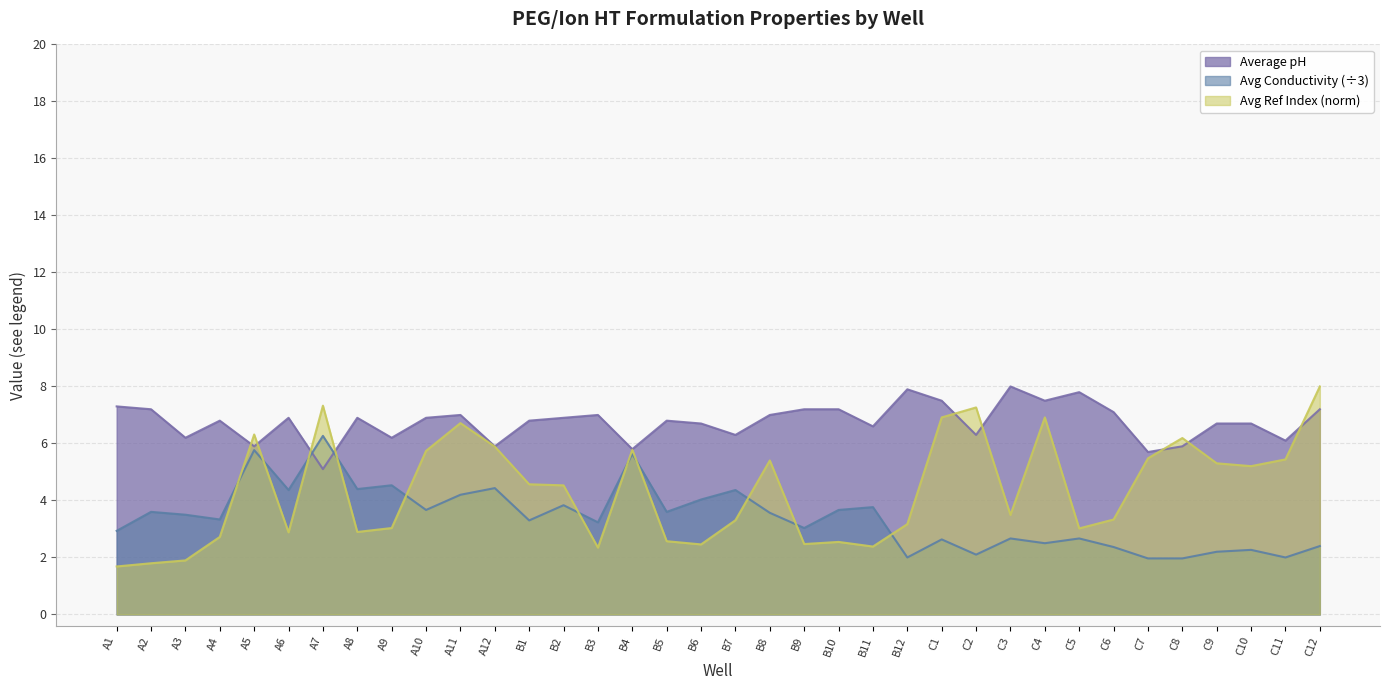

At which label does Avg Ref Index reach its minimum?

A1